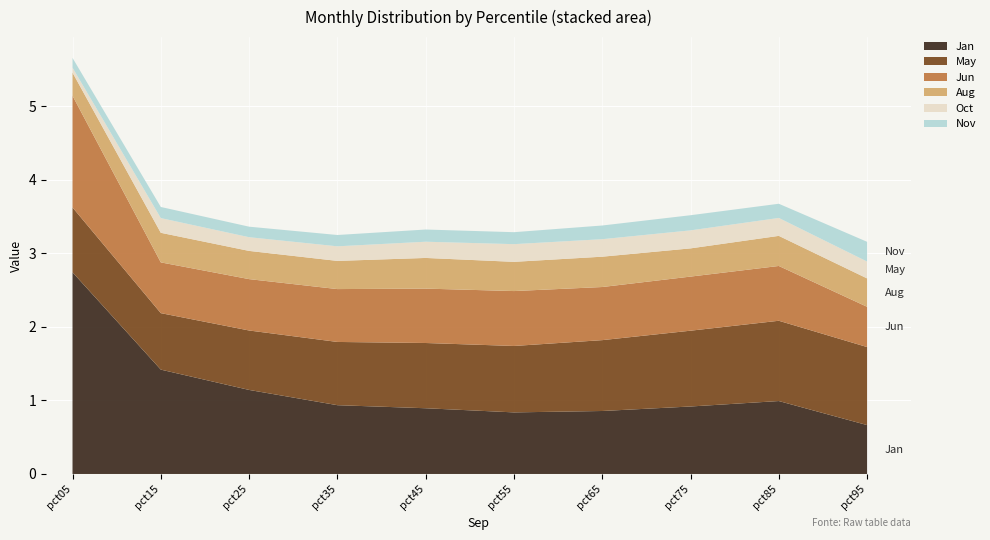

Reading left to right, transcribe all the data shown in this chart.

Jan: 2.7	1.4	1.1	0.9	0.9	0.8	0.9	0.9	1.0	0.7
May: 0.9	0.8	0.8	0.9	0.9	0.9	1.0	1.0	1.1	1.1
Jun: 1.5	0.7	0.7	0.7	0.7	0.7	0.7	0.7	0.7	0.5
Aug: 0.3	0.4	0.4	0.4	0.4	0.4	0.4	0.4	0.4	0.4
Oct: 0.1	0.2	0.2	0.2	0.2	0.2	0.2	0.2	0.2	0.2
Nov: 0.1	0.2	0.1	0.2	0.2	0.2	0.2	0.2	0.2	0.3